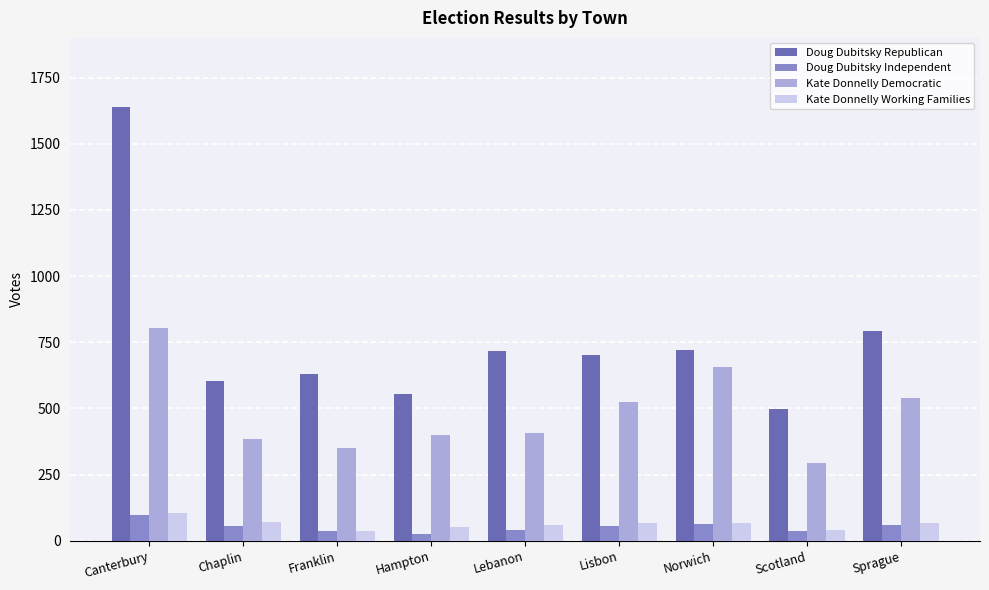

What is the value of the Kate Donnelly Working Families bar at the 2nd from the left?

69